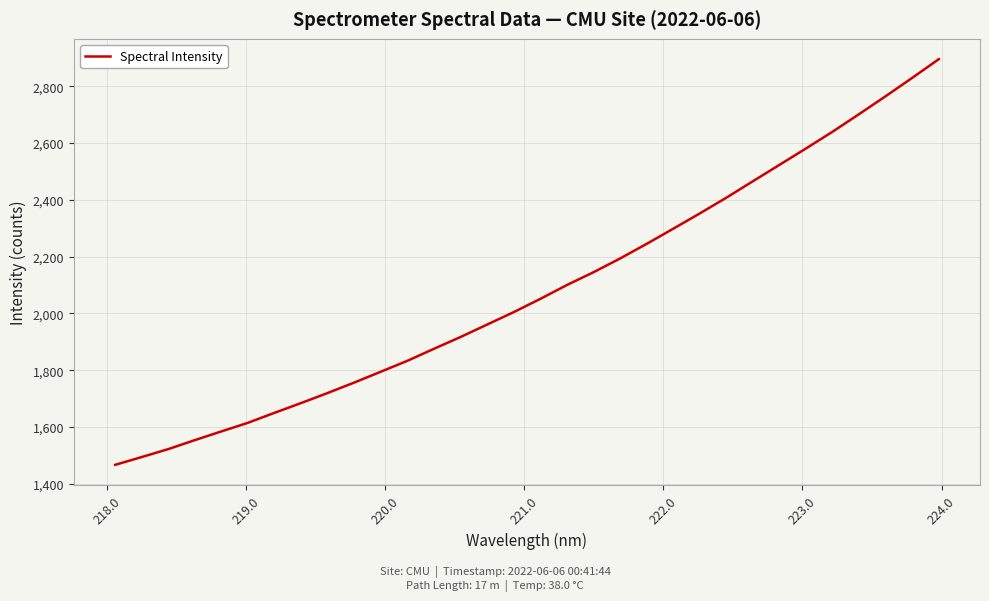

What is the difference between the maximum and minimum values?

1428.9